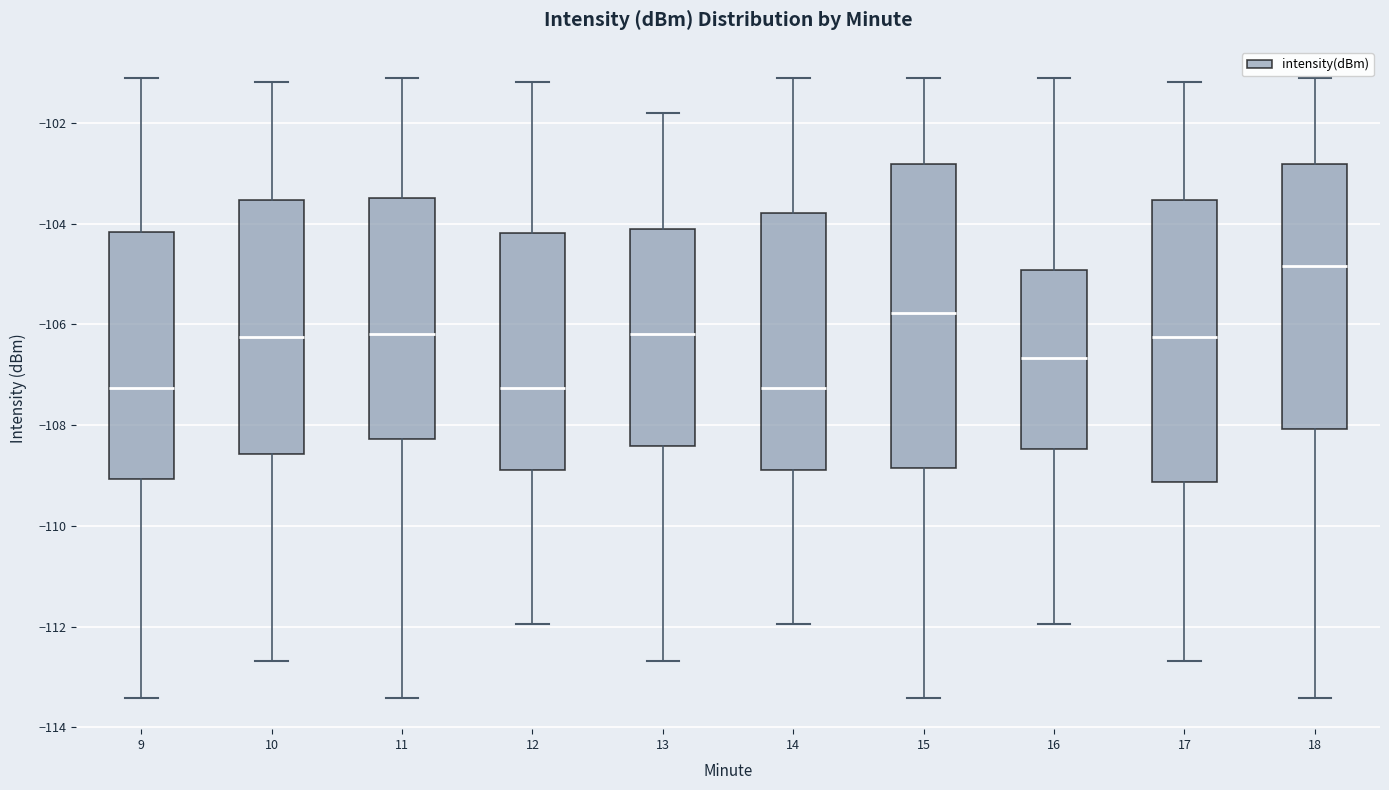

Reading left to right, transcribe this box plot: for each box, give where its median line is, the range the box spans, and where its two whiskers end, as read against the y-axis. The values are not printed on the chart, so give them approximately, as read against the axis.

9: median -107.2, box -109.0 to -104.2, whiskers -113.4 to -101.2
10: median -106.2, box -108.6 to -103.6, whiskers -112.6 to -101.2
11: median -106.2, box -108.2 to -103.4, whiskers -113.4 to -101.2
12: median -107.2, box -108.8 to -104.2, whiskers -112.0 to -101.2
13: median -106.2, box -108.4 to -104.0, whiskers -112.6 to -101.8
14: median -107.2, box -108.8 to -103.8, whiskers -112.0 to -101.2
15: median -105.8, box -108.8 to -102.8, whiskers -113.4 to -101.2
16: median -106.6, box -108.4 to -105.0, whiskers -112.0 to -101.2
17: median -106.2, box -109.2 to -103.6, whiskers -112.6 to -101.2
18: median -104.8, box -108.0 to -102.8, whiskers -113.4 to -101.2